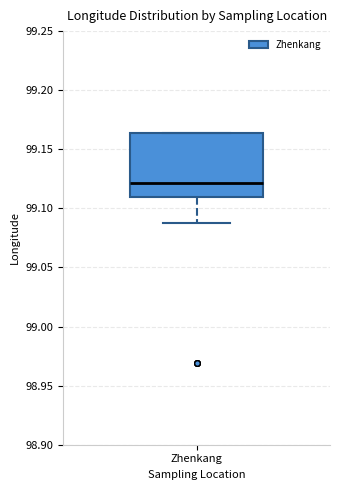

Transcribe this box plot: give where the median line is, the range the box spans, and where the two whiskers end, as read against the y-axis. The values are not printed on the chart, so give them approximately, as read against the axis.

median 99.120, box 99.110 to 99.165, whiskers 99.085 to 99.165